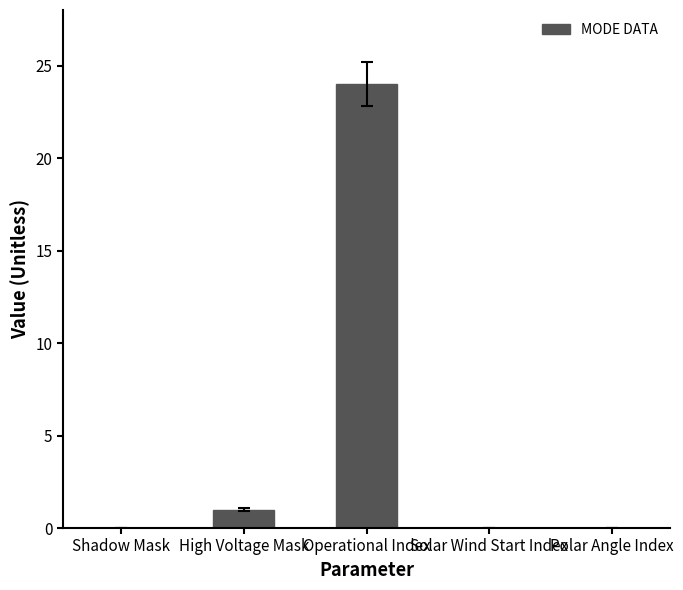

At which category does the chart reach its peak across all series?

Operational Index